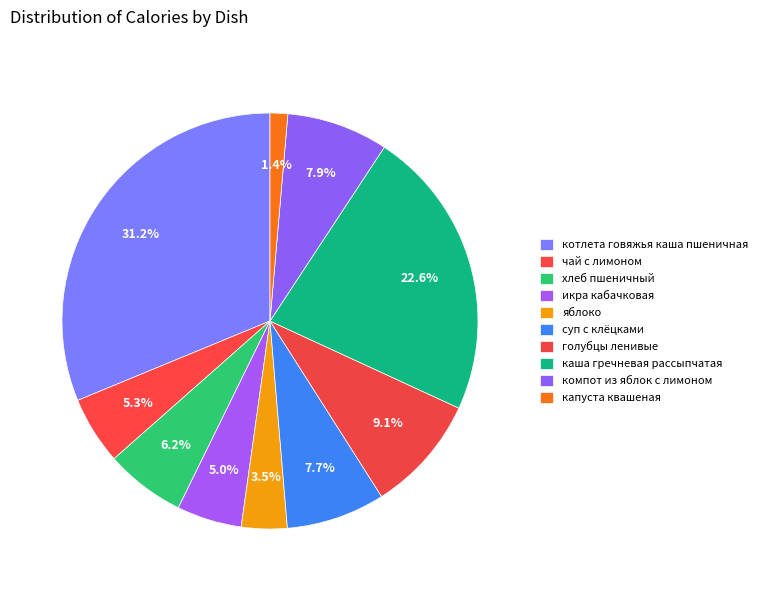

Rank the categories by value from highest to lowest.

котлета говяжья каша пшеничная, каша гречневая рассыпчатая, голубцы ленивые, компот из яблок с лимоном, суп с клёцками, хлеб пшеничный, чай с лимоном, икра кабачковая, яблоко, капуста квашеная